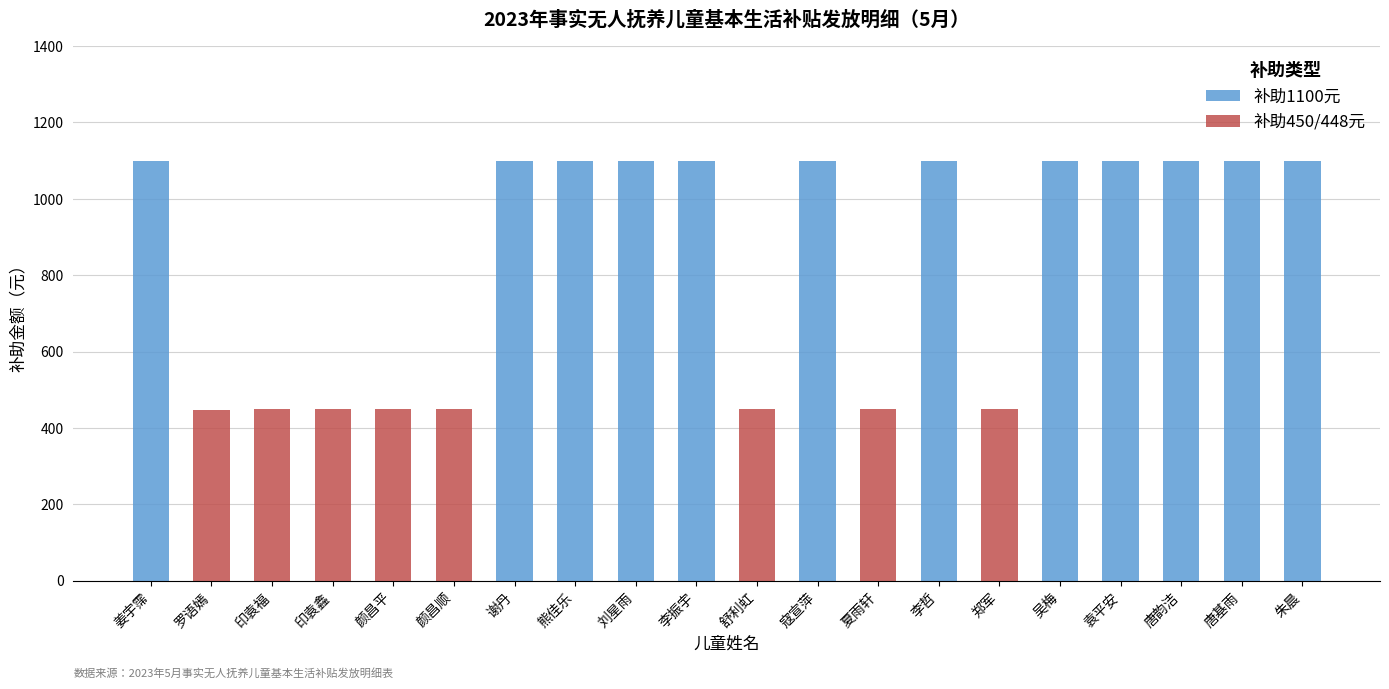

What is the maximum value shown in the chart?

1100